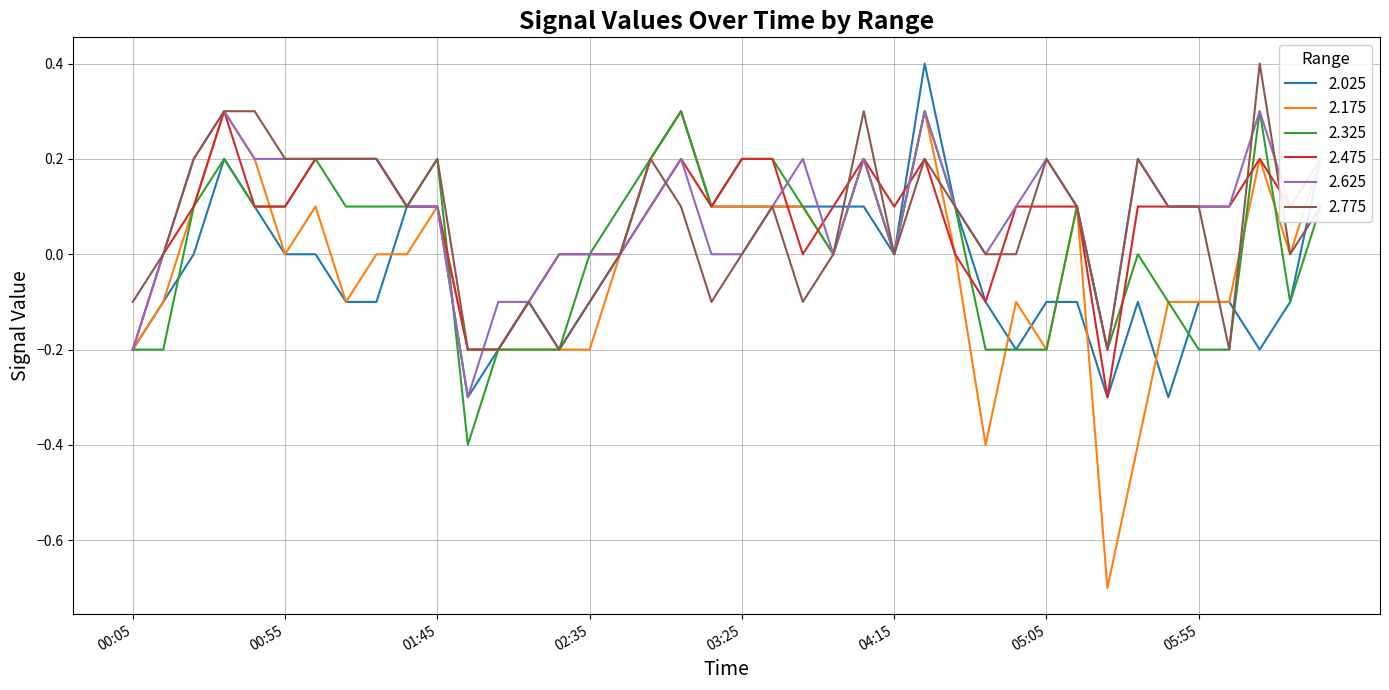

What is the greatest value displayed?

0.4